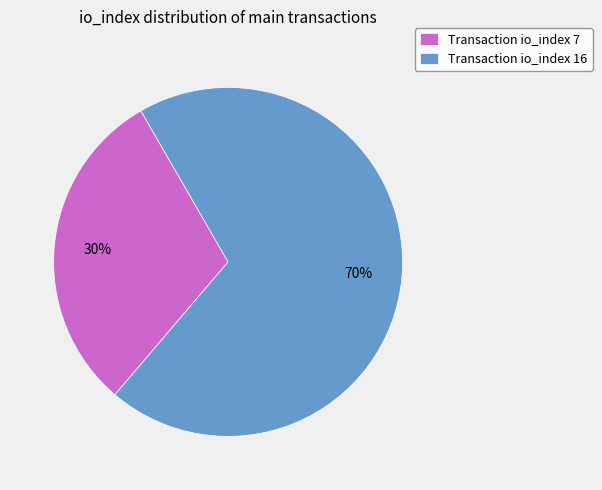

The Transaction io_index 16 slice represents 70% of the pie. True or false?

True